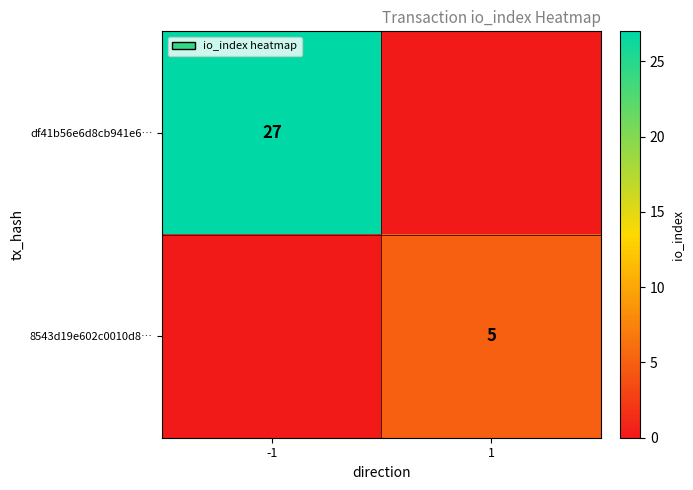

Is the value of df41b56e6d8cb941e6… at -1 greater than the value of 8543d19e602c0010d8… at 1?

Yes